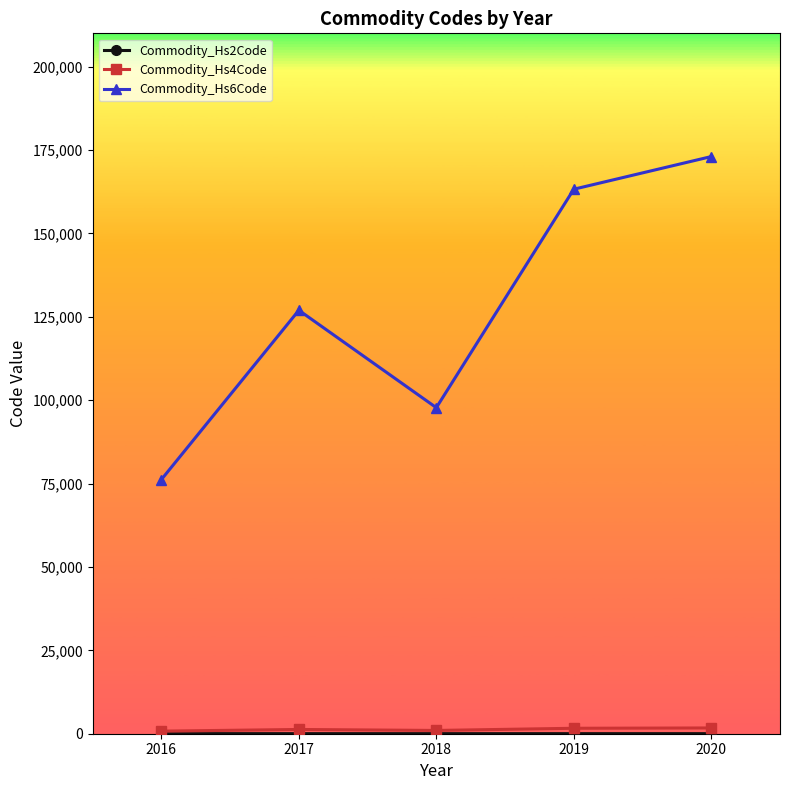

Which series has the largest range (max minus min)?

Commodity_Hs6Code